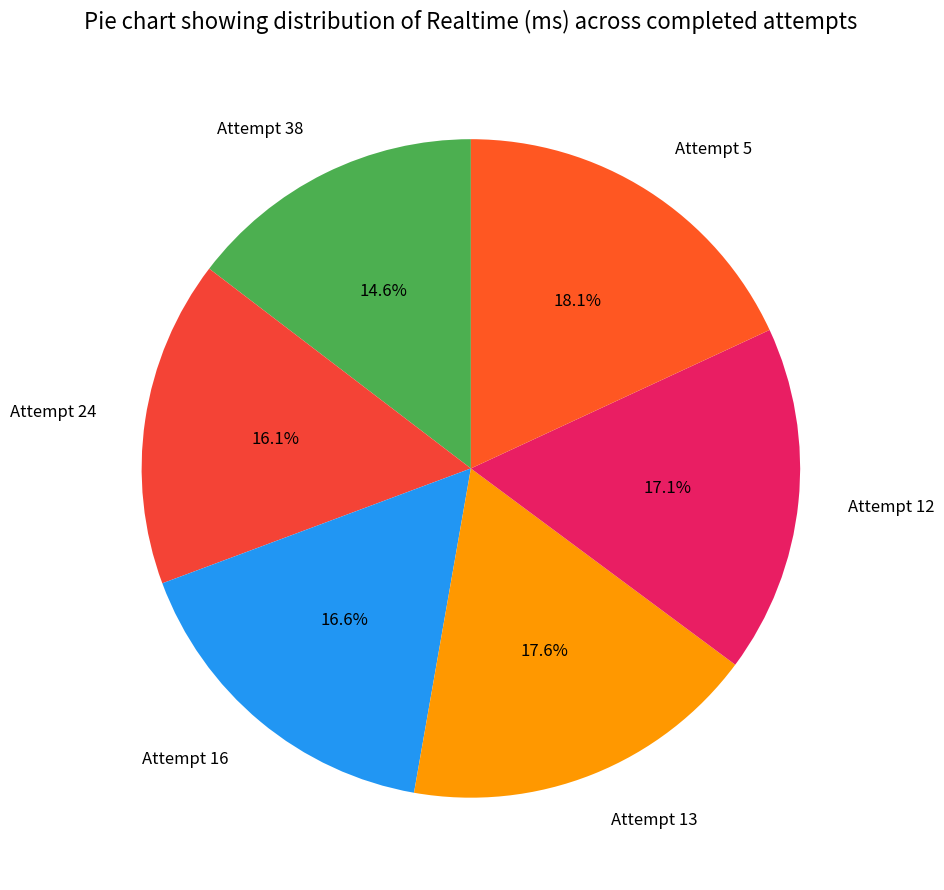

To the nearest percent, what is the difference between the Attempt 16 and Attempt 13 slice percentages?

1%